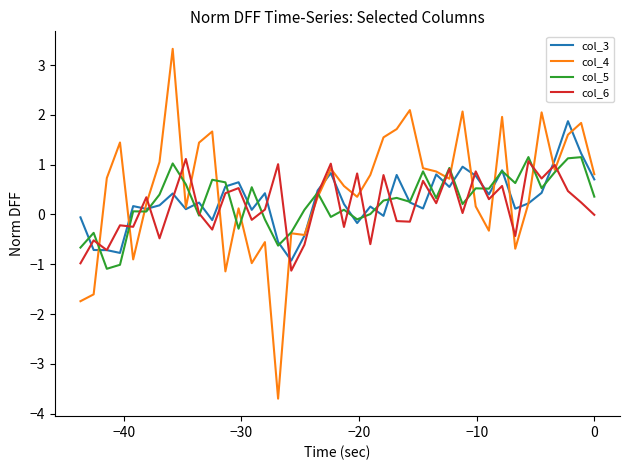

Which series has the largest range (max minus min)?

col_4